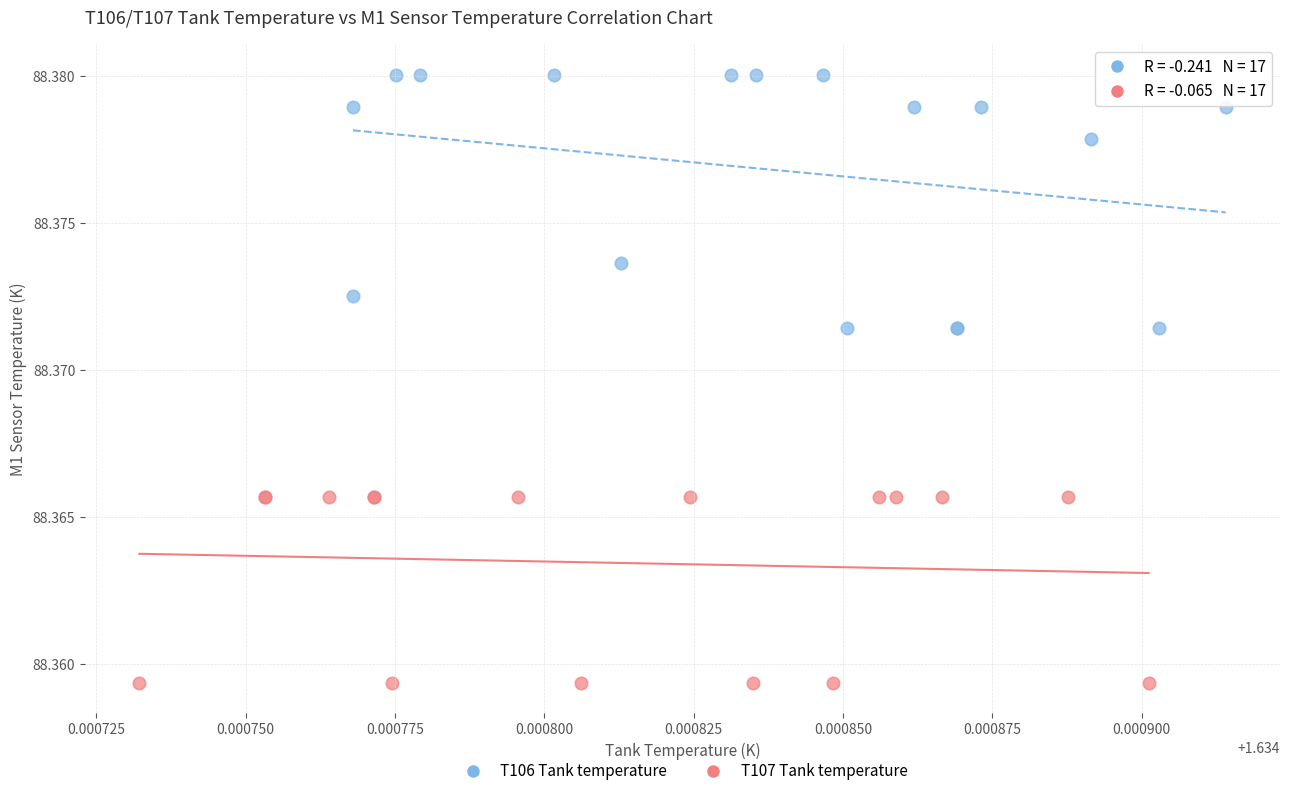

Which series contains the highest Y value?

T106 Tank temperature